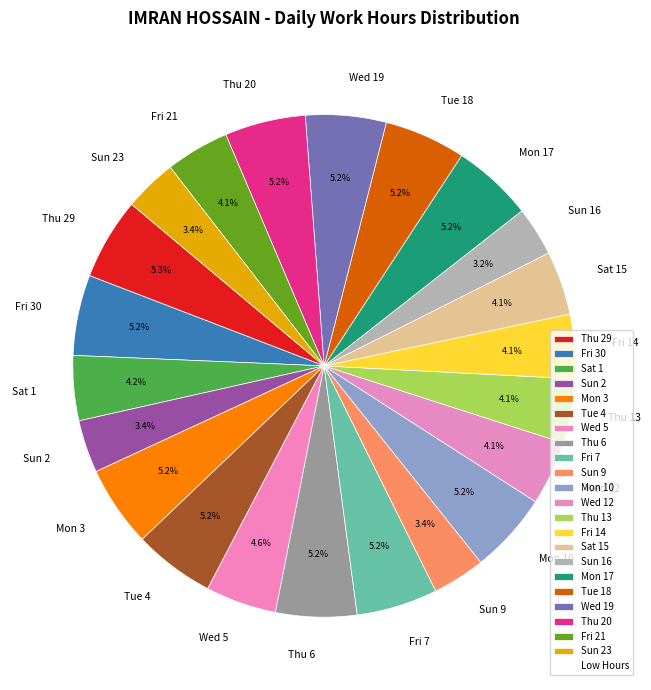

Which has a higher value, Fri 7 or Wed 12?

Fri 7